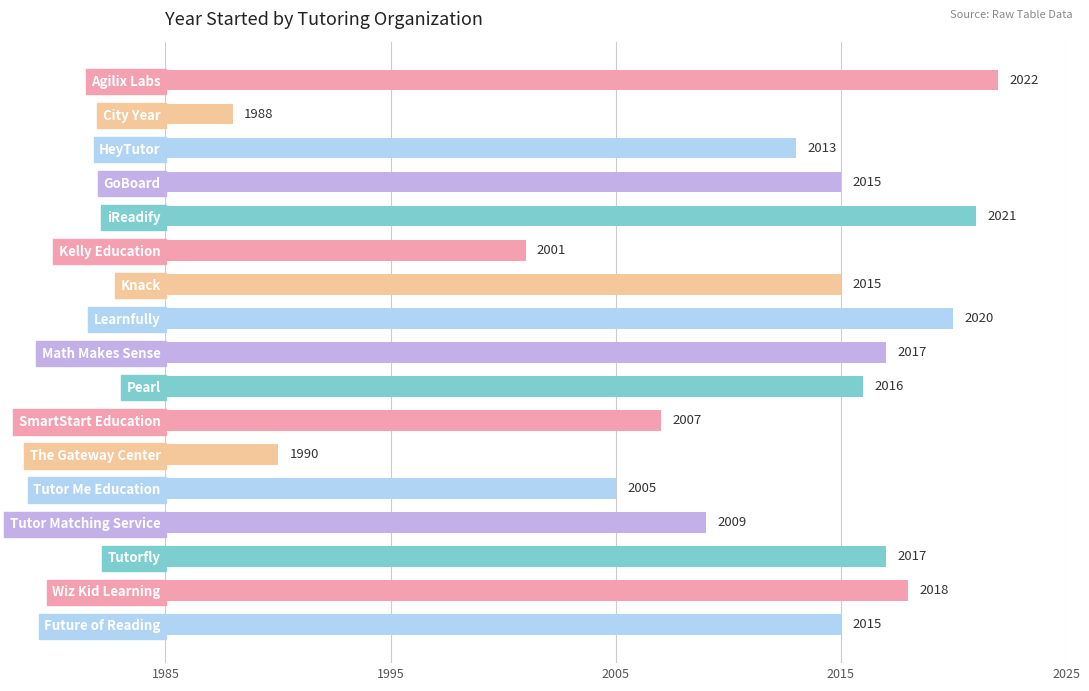

Are the bars horizontal?

Yes